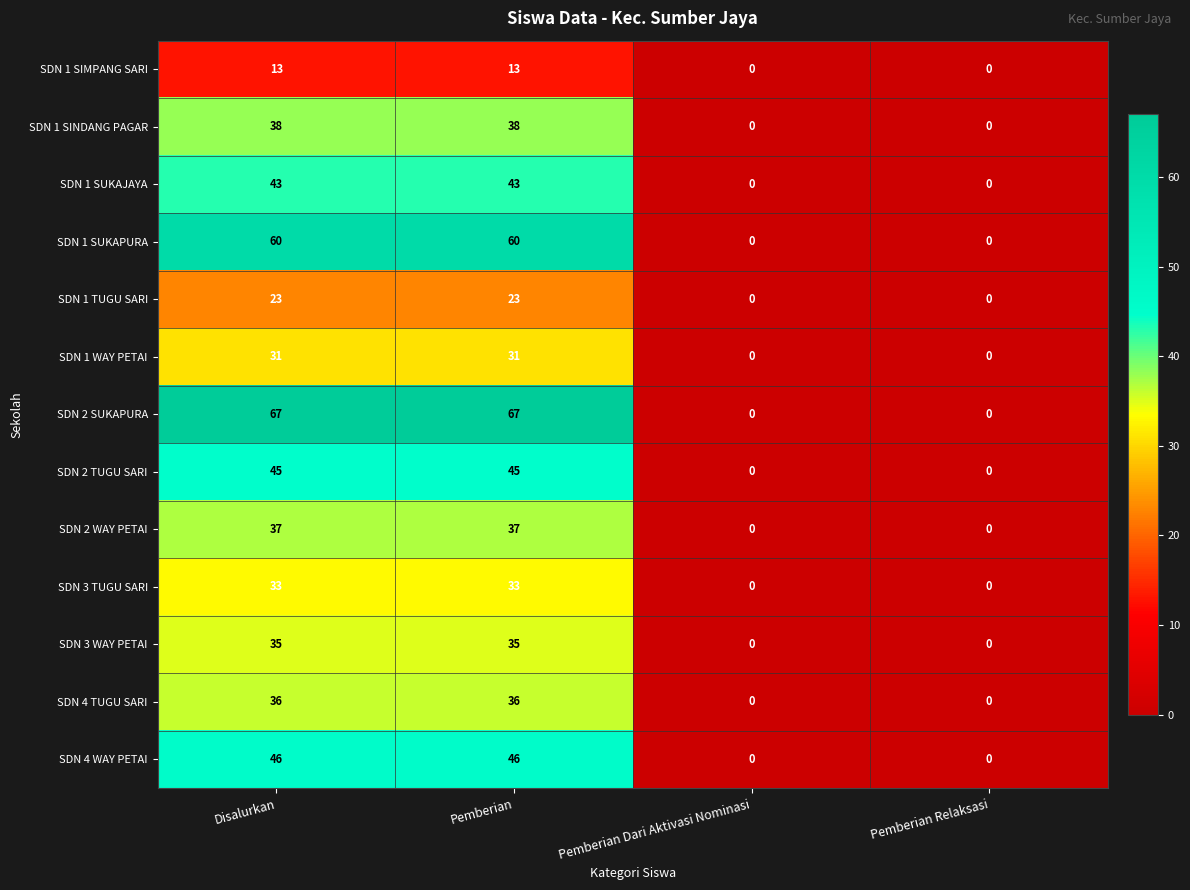

Is it true that SDN 1 SINDANG PAGAR equals 38 at Pemberian?

True